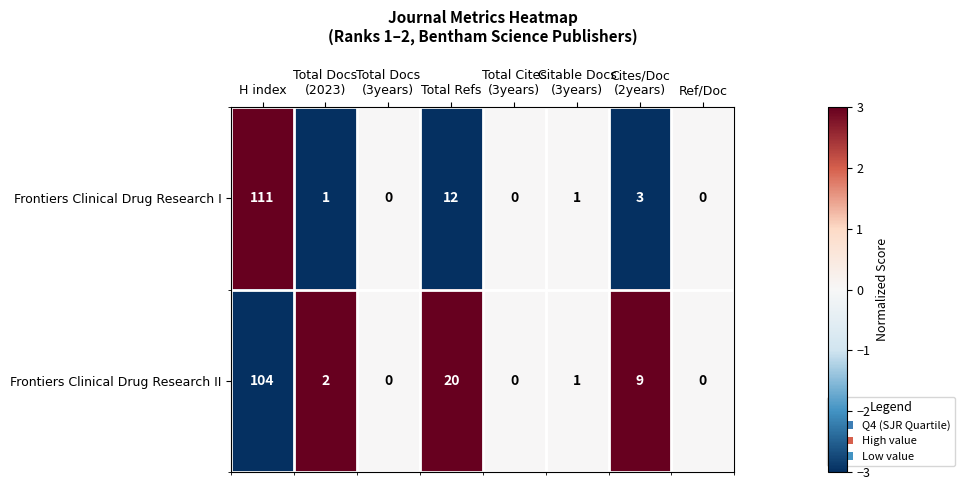

How many distinct data groups are displayed?

2